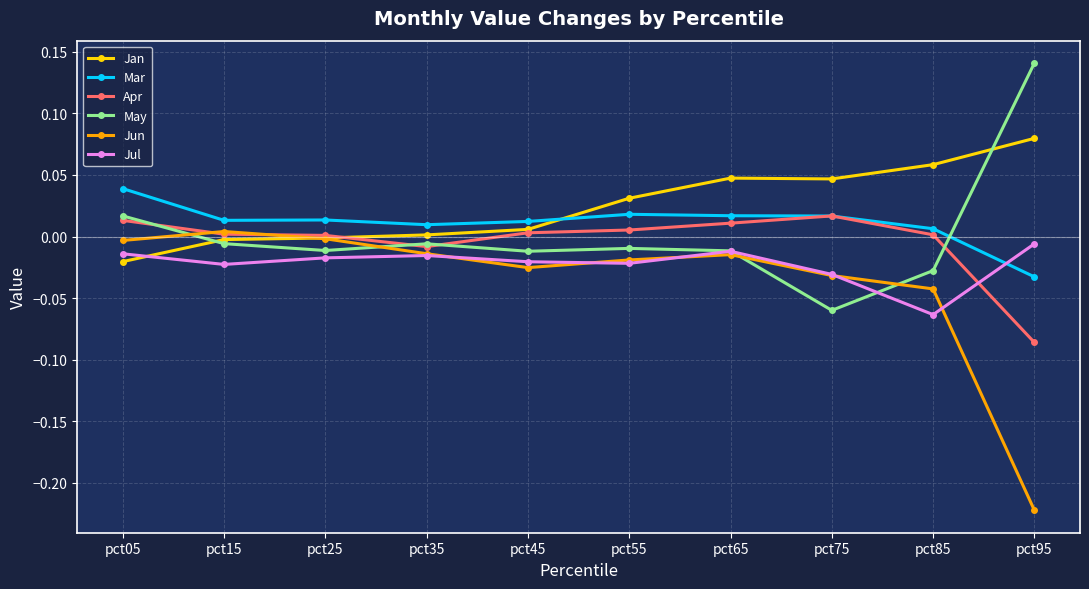

The May series shows -0.0 at pct55. True or false?

True